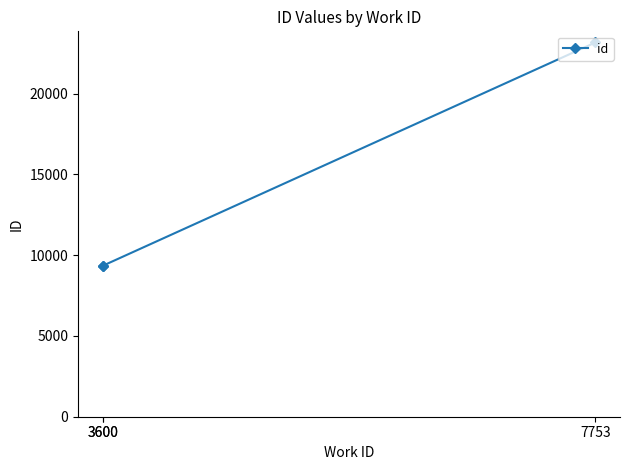

What is the minimum value shown in the chart?

9338